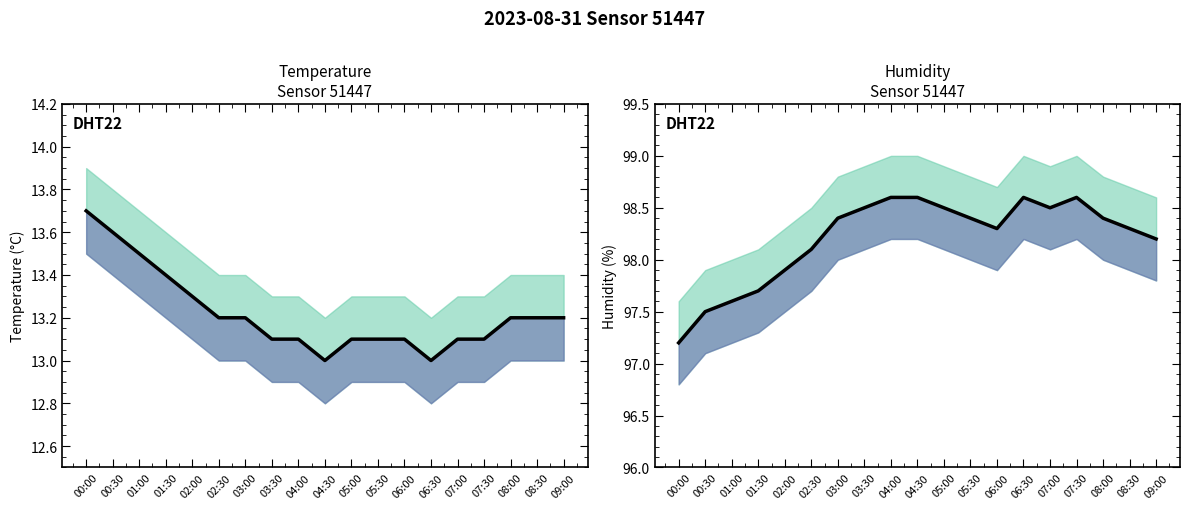

The value of humidity at 01:30 is 97.7. True or false?

True